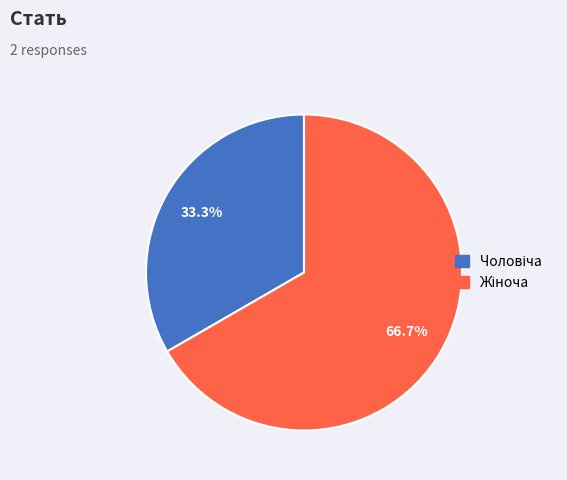

Does any single category account for the majority?

Yes